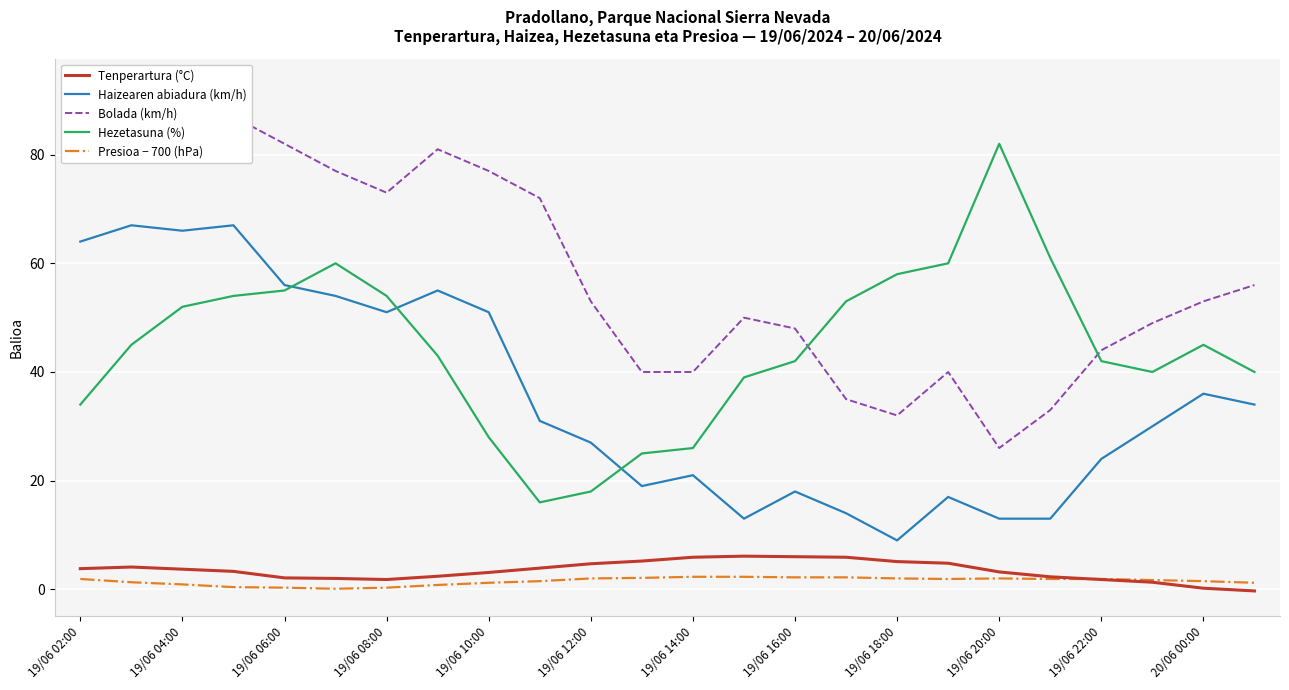

What is the value of the Bolada (km/h) point at the 1st from the left?

88.0